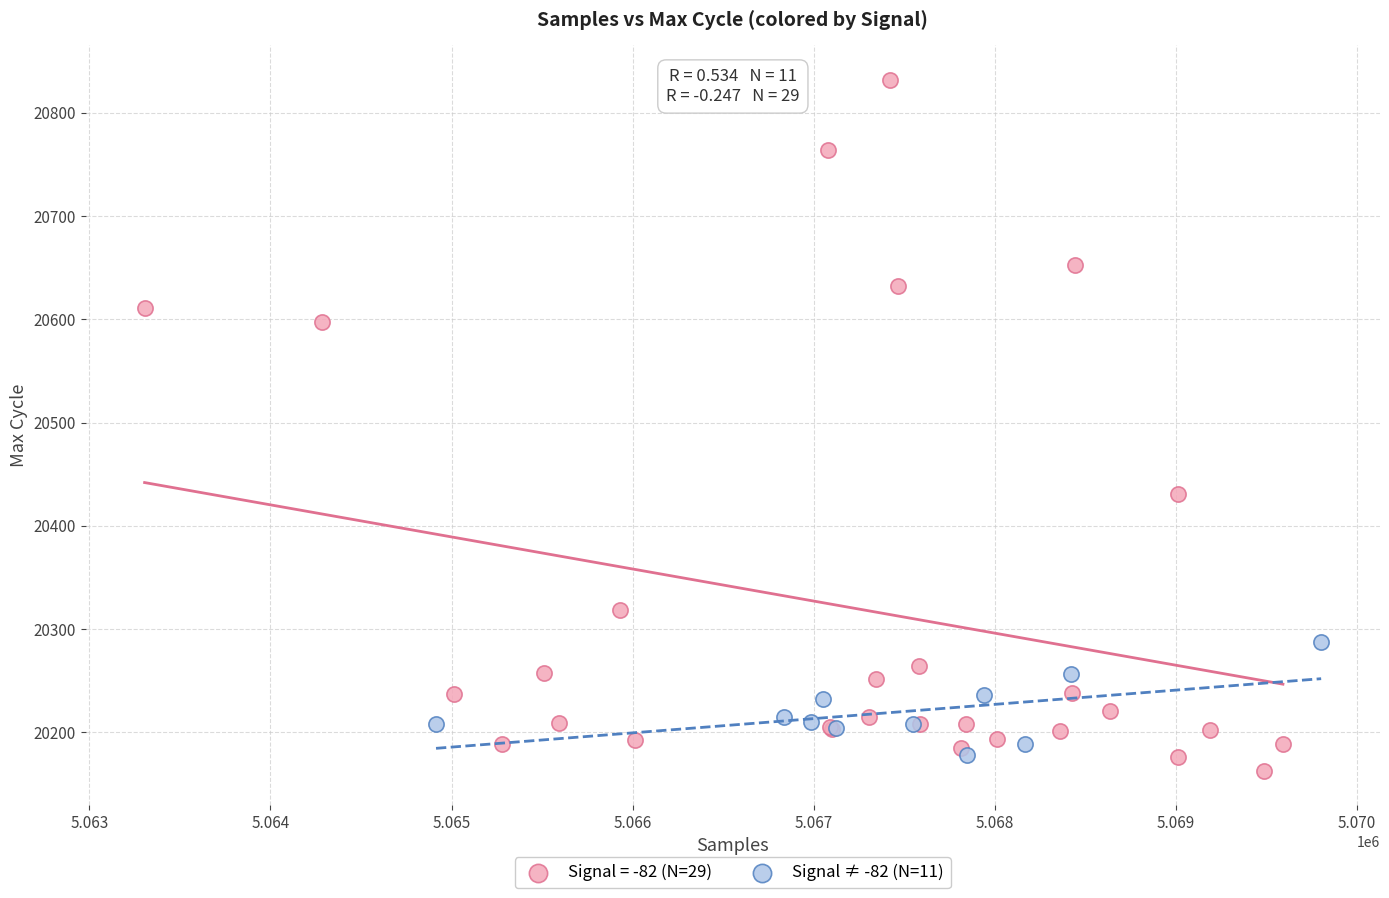

Which series has the largest Y range (max minus min)?

Signal = -82 (N=29)